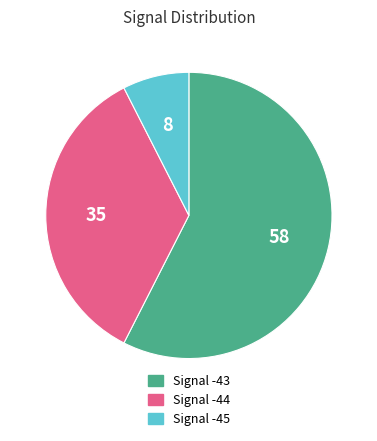

How many segments does this pie chart have?

3